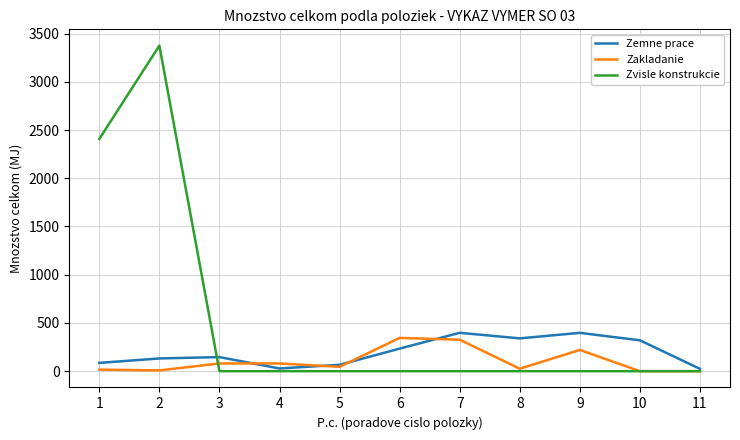

At which label is Zvisle konstrukcie closest to 1687?

1